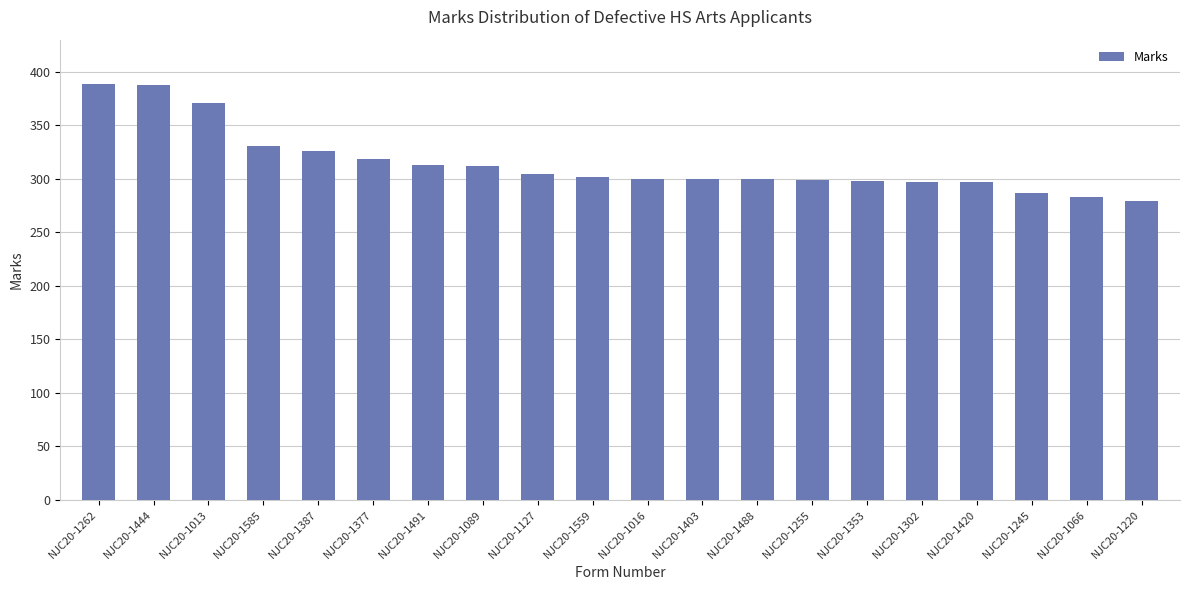

What is the label of the 9th bar from the left?

NJC20-1127